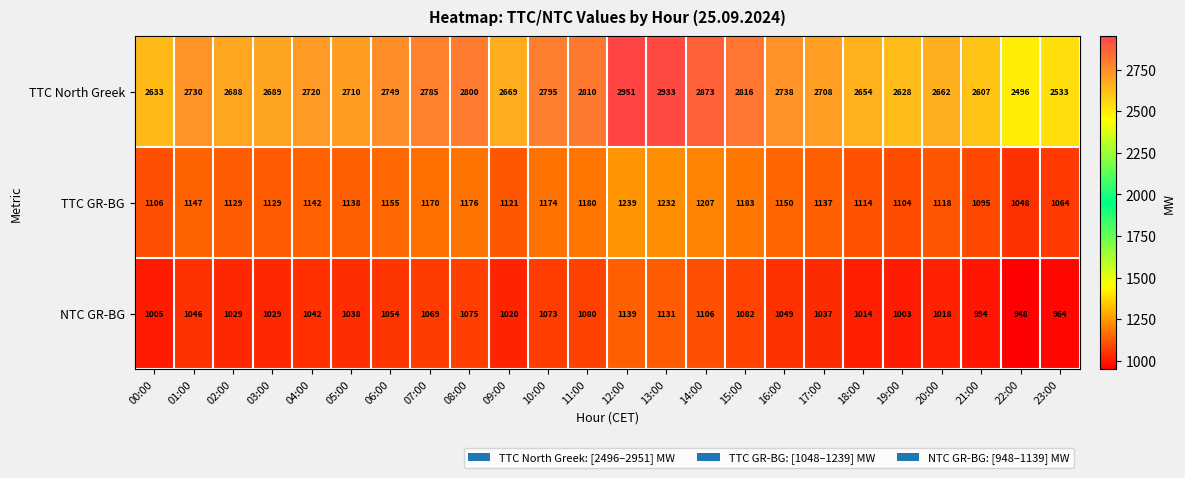

Count the number of categories in the chart.

24